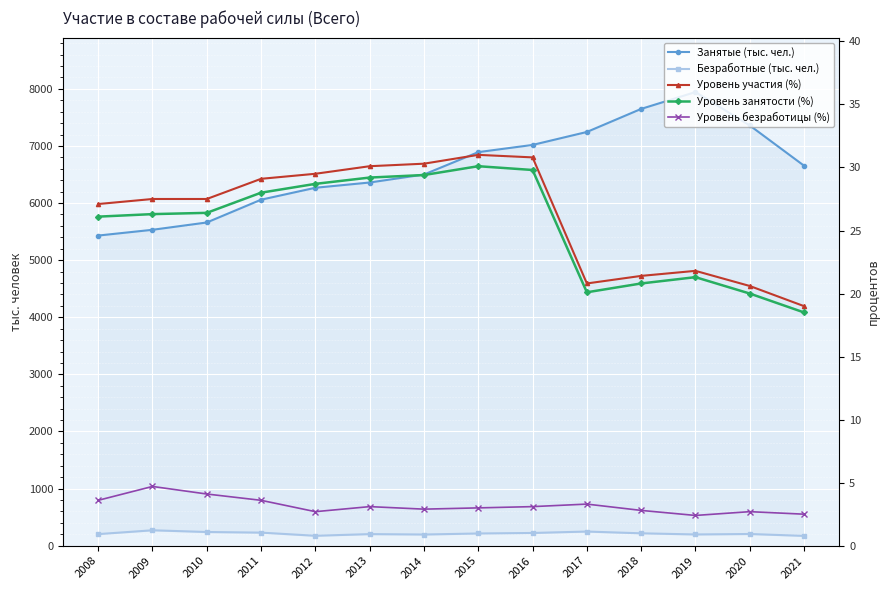

Rank the series by their maximum value, from highest to lowest.

Занятые (тыс. чел.), Безработные (тыс. чел.), Уровень участия (%), Уровень занятости (%), Уровень безработицы (%)